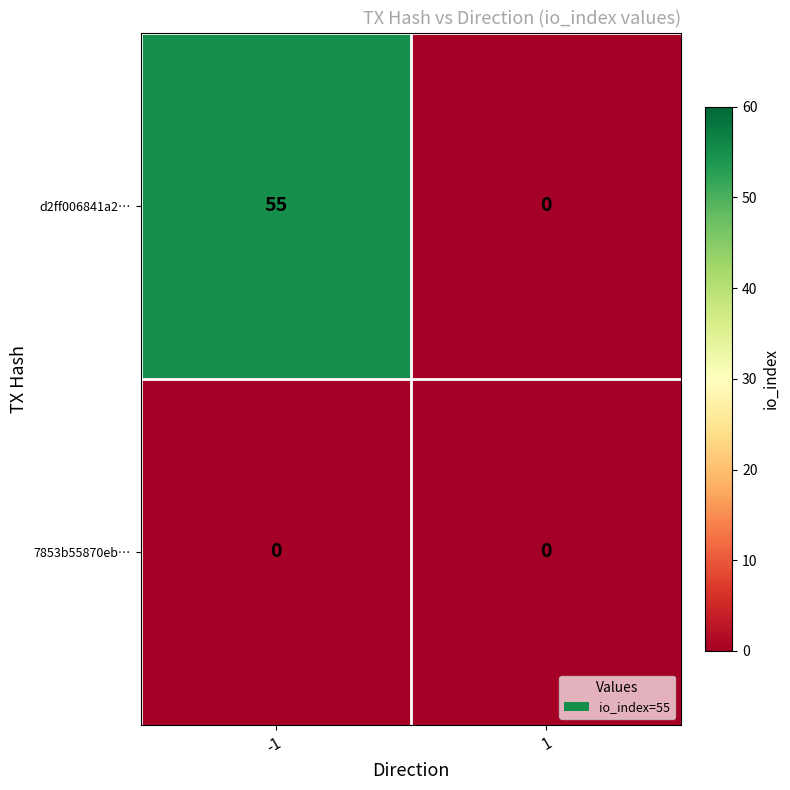

What is the greatest value displayed?

55